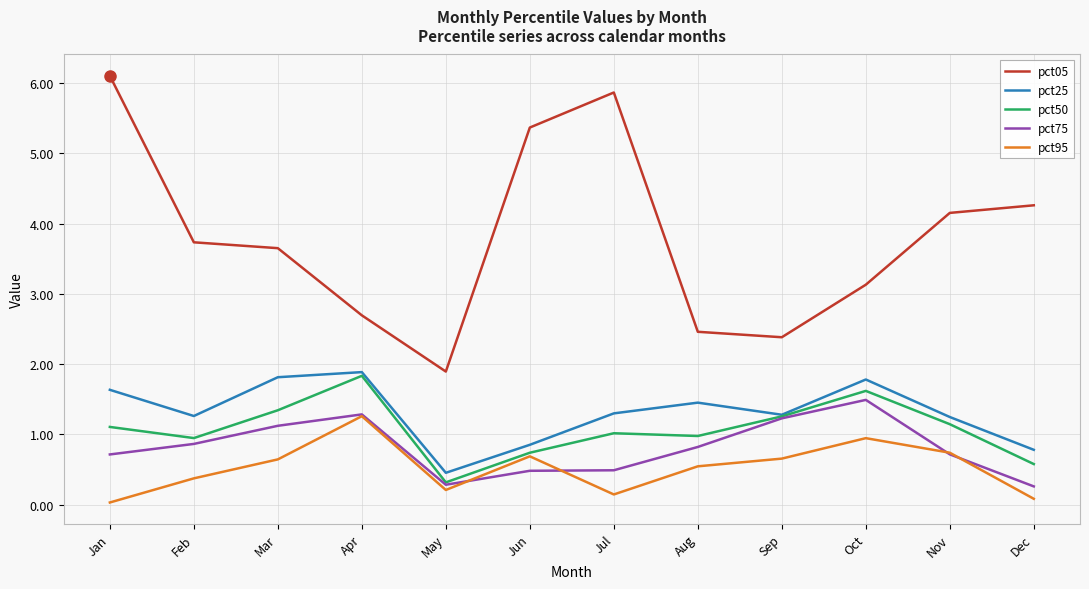

What is the difference between the maximum and minimum values in the pct25 series?

1.4